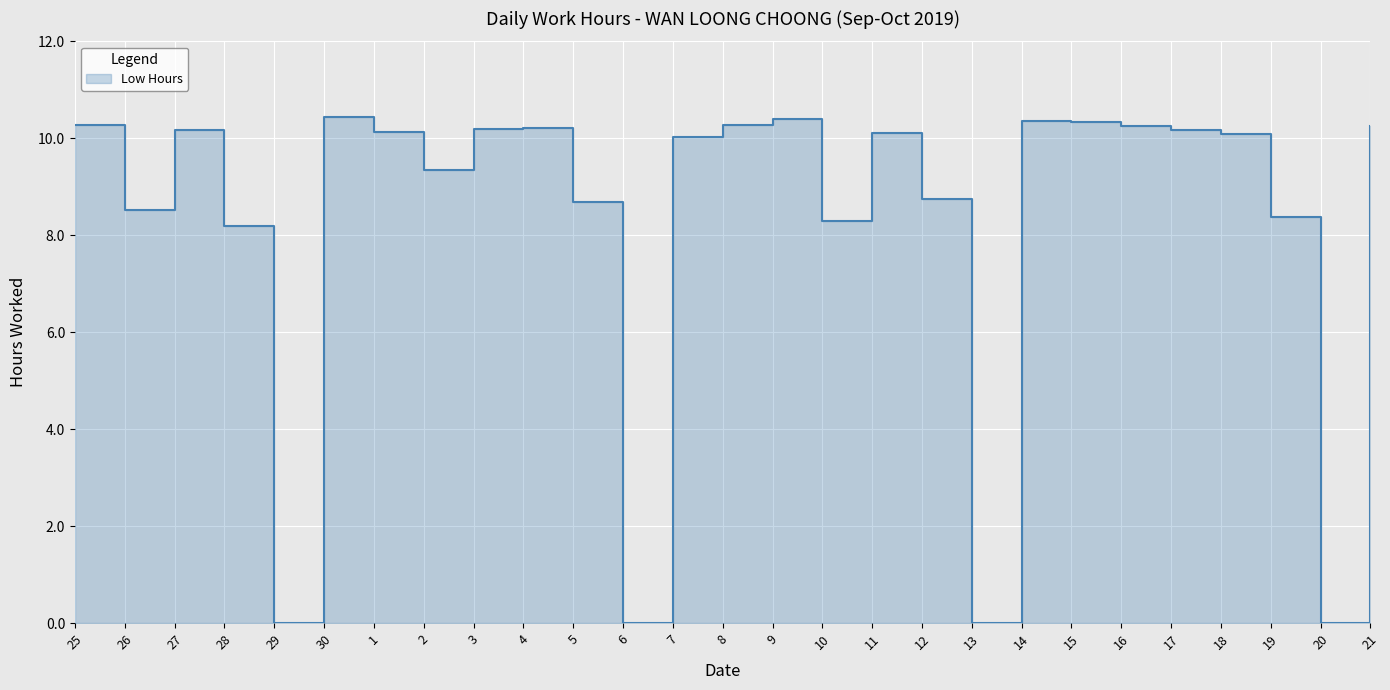

Which has a higher value, 10 or 18?

18